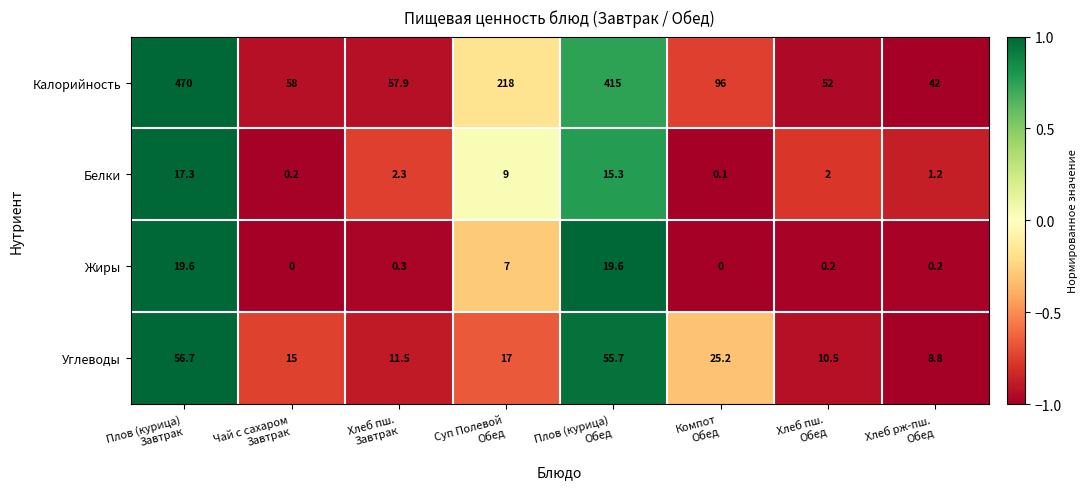

At which category is the sum across all series the highest?

Плов (курица)
Завтрак